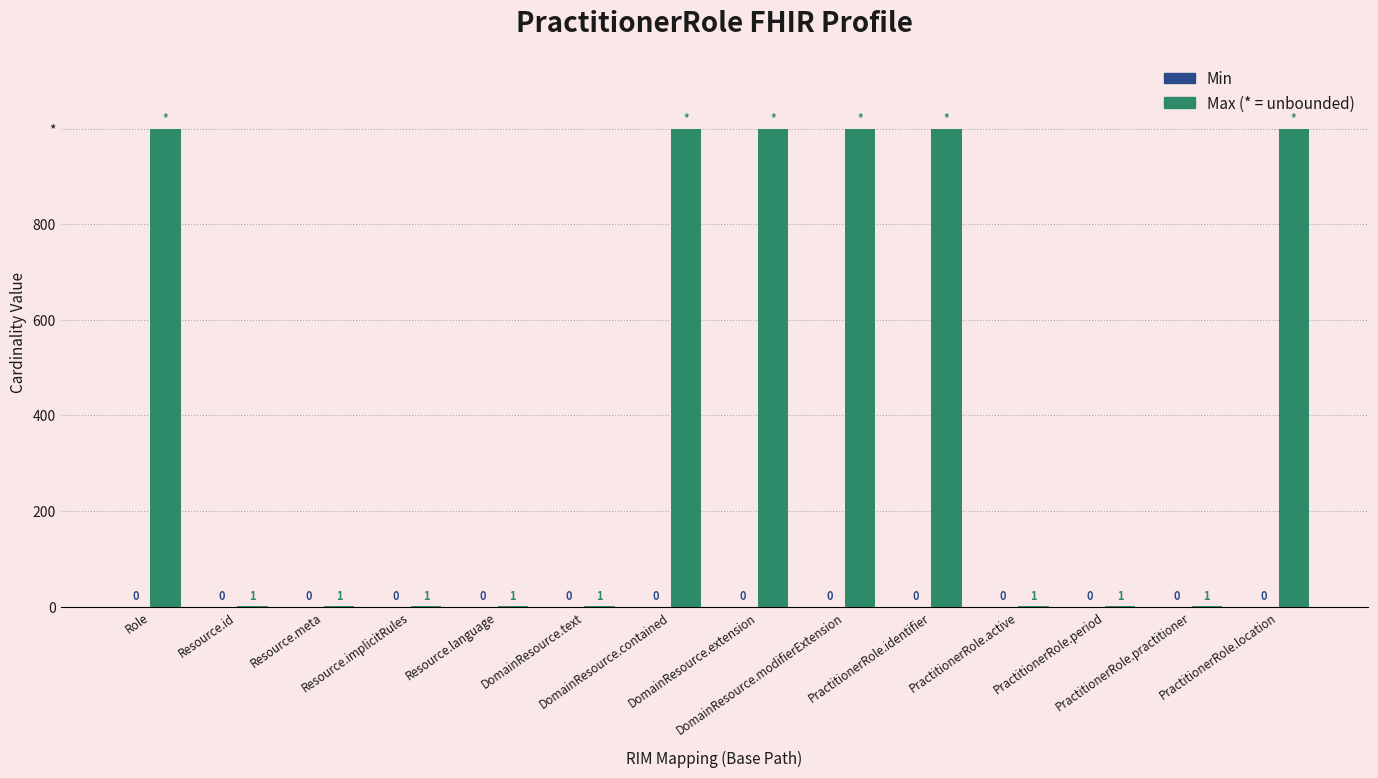

Are the bars horizontal?

No